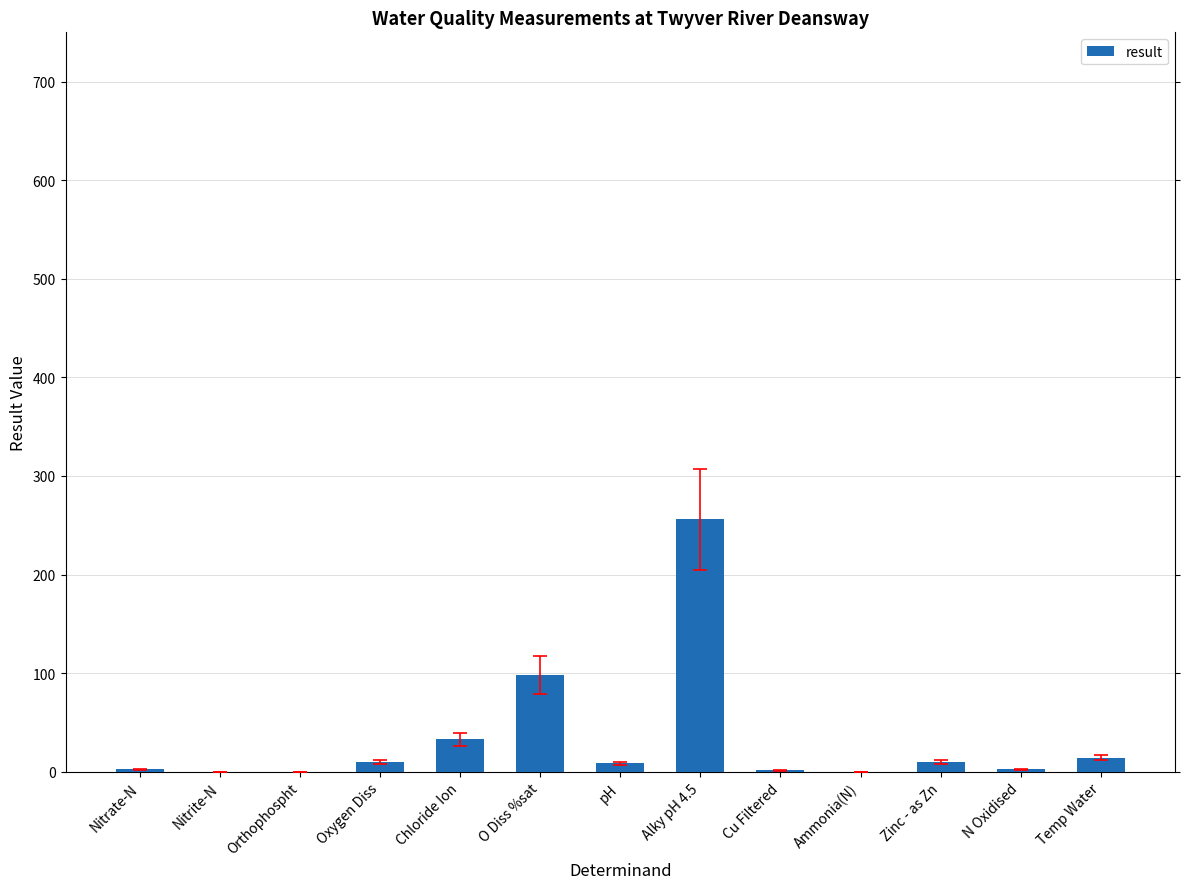

How many distinct data groups are displayed?

1